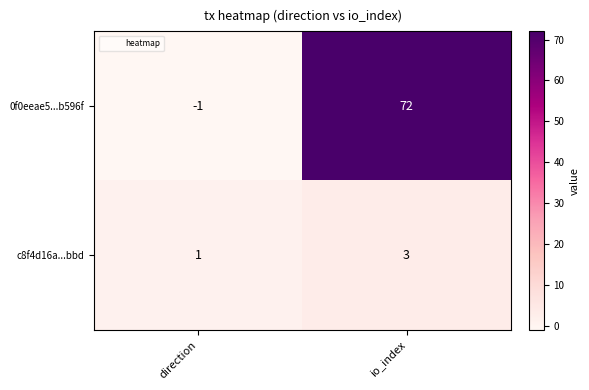

At which label does 0f0eeae5...b596f reach its minimum?

direction